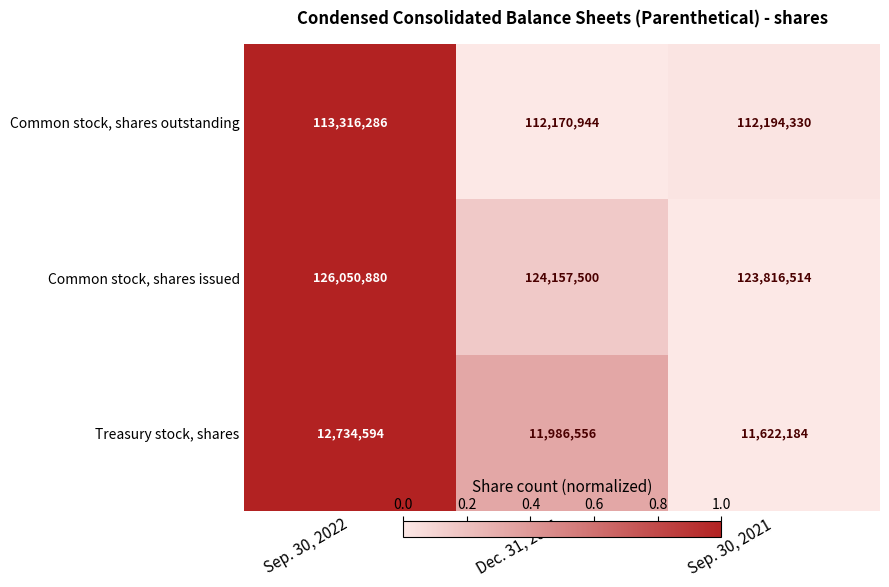

At Sep. 30, 2022, list the series in order from smallest to largest.

Treasury stock, shares, Common stock, shares outstanding, Common stock, shares issued